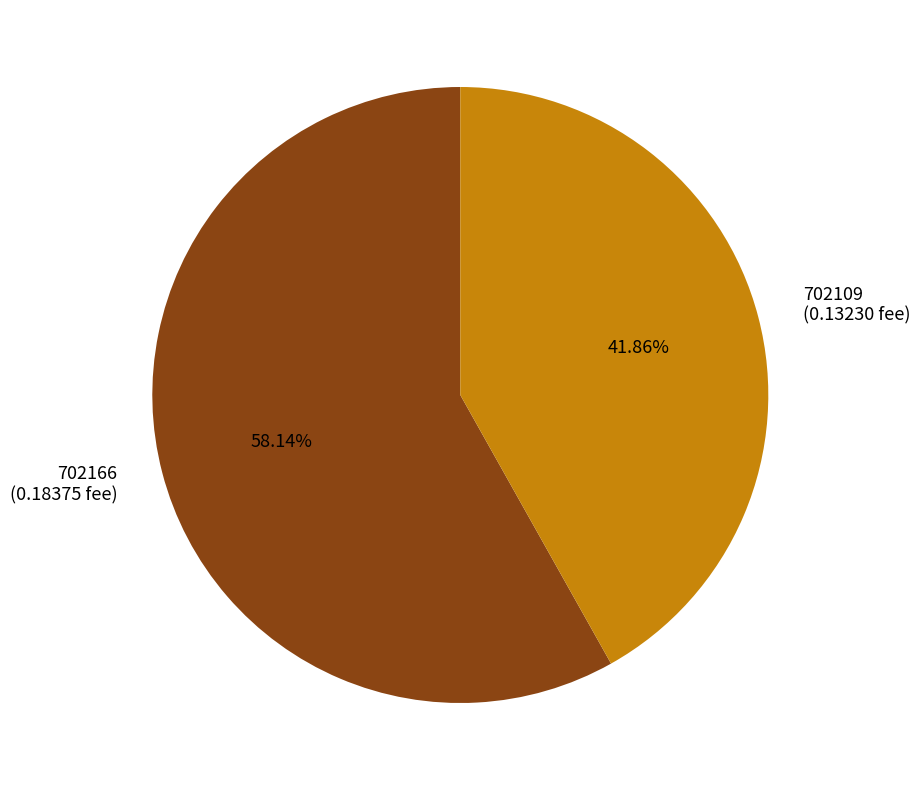

Is the sum of 702166 and 702109 greater than half?

Yes